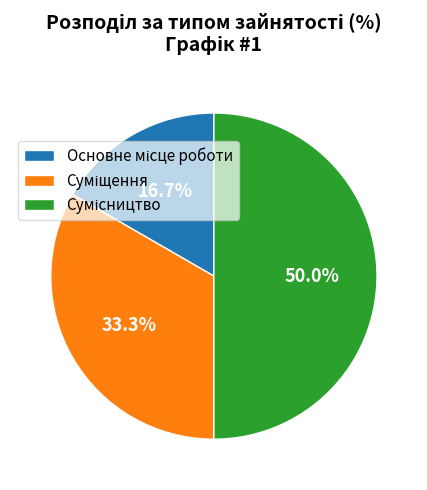

Rank the categories by value from lowest to highest.

Основне місце роботи, Суміщення, Сумісництво